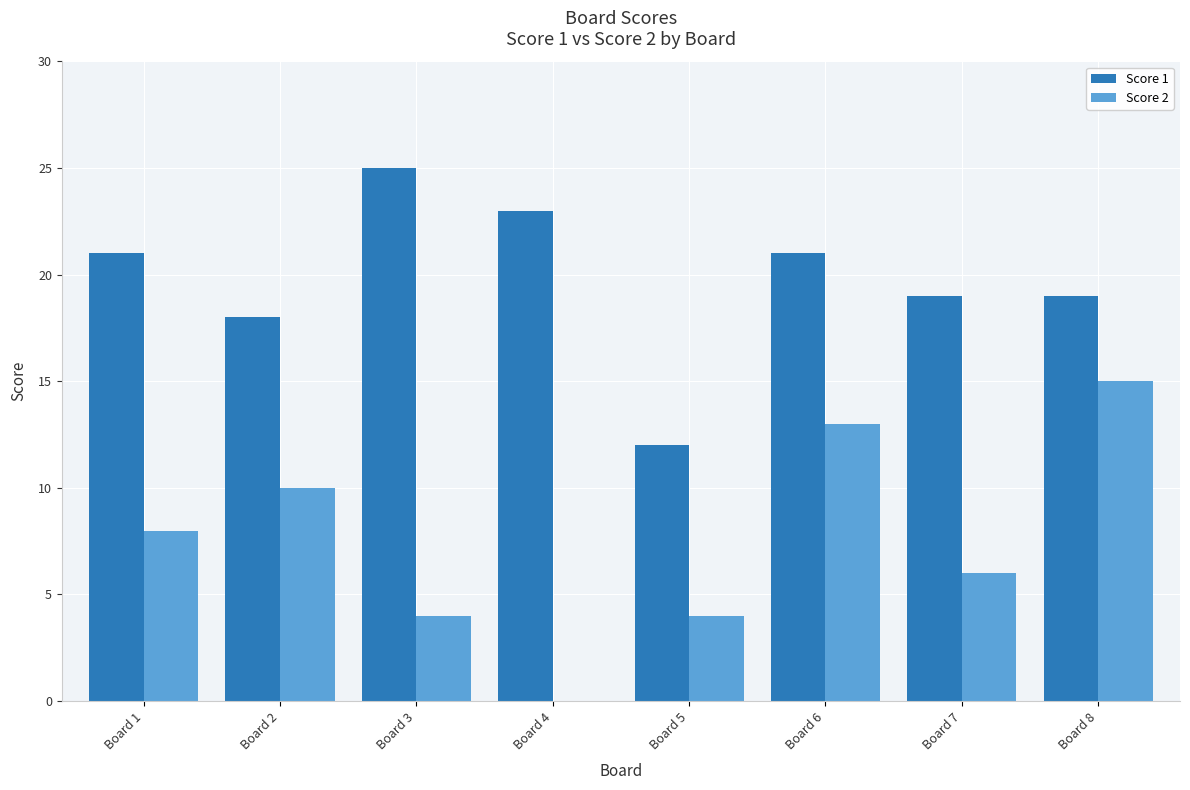

Which series changed the most between Board 2 and Board 8?

Score 2